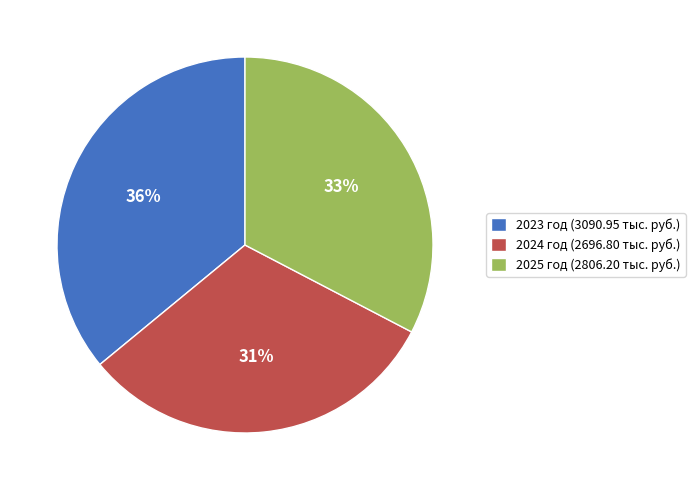

Is there a majority slice in this chart?

No